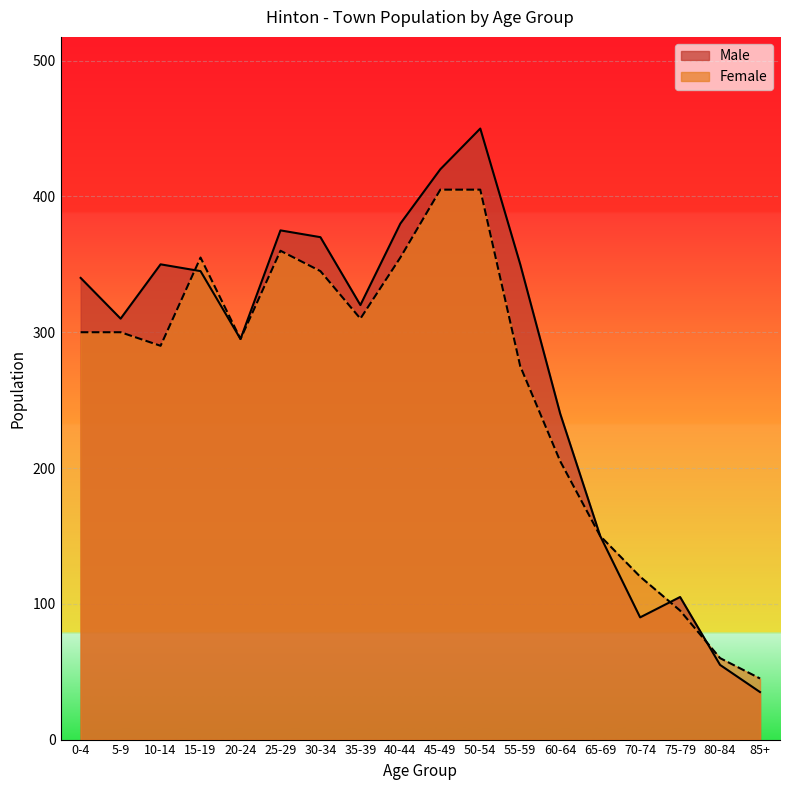

At how many categories does at least one series exceed 439?

1